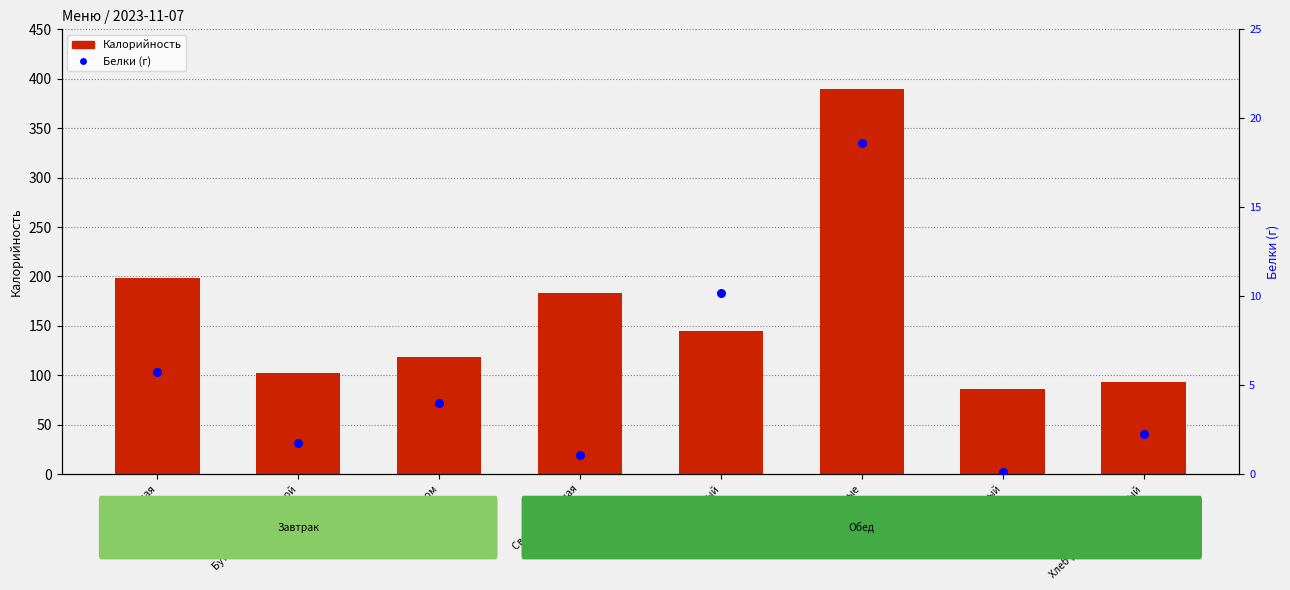

Is the value of Калорийность at Бутерброд с колбасой greater than the value of Белки (г) at Бутерброд с колбасой?

Yes